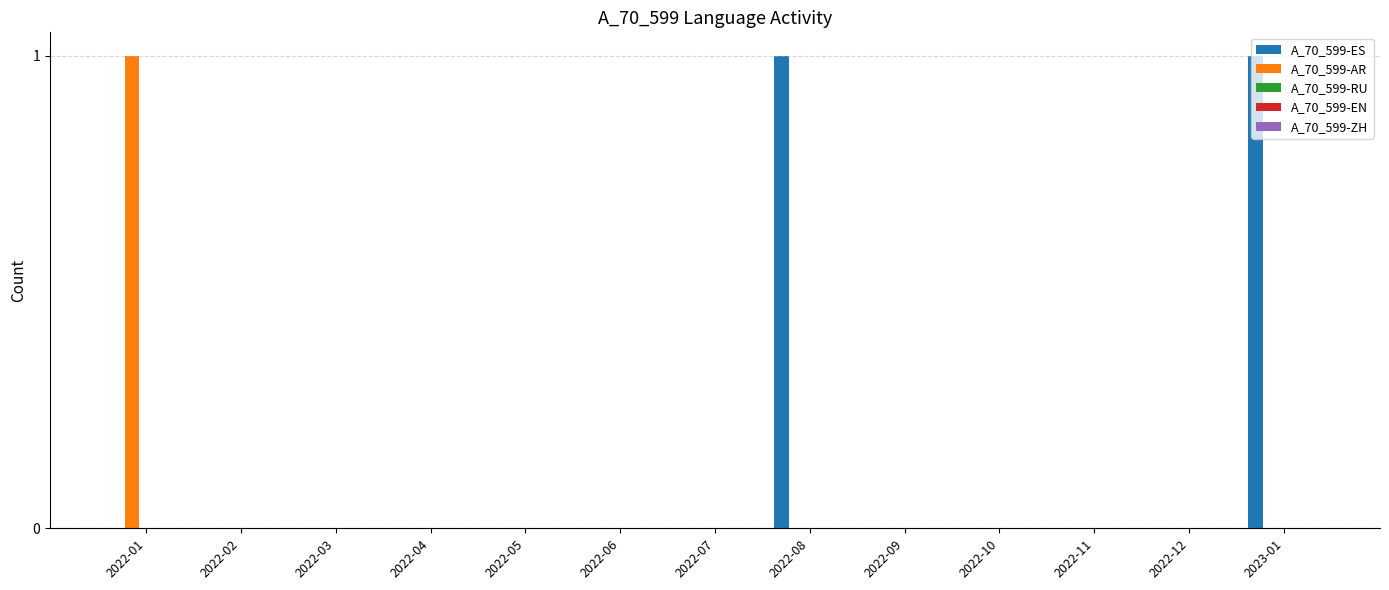

True or false: A_70_599-AR has a value of 0 at 2022-10.

True